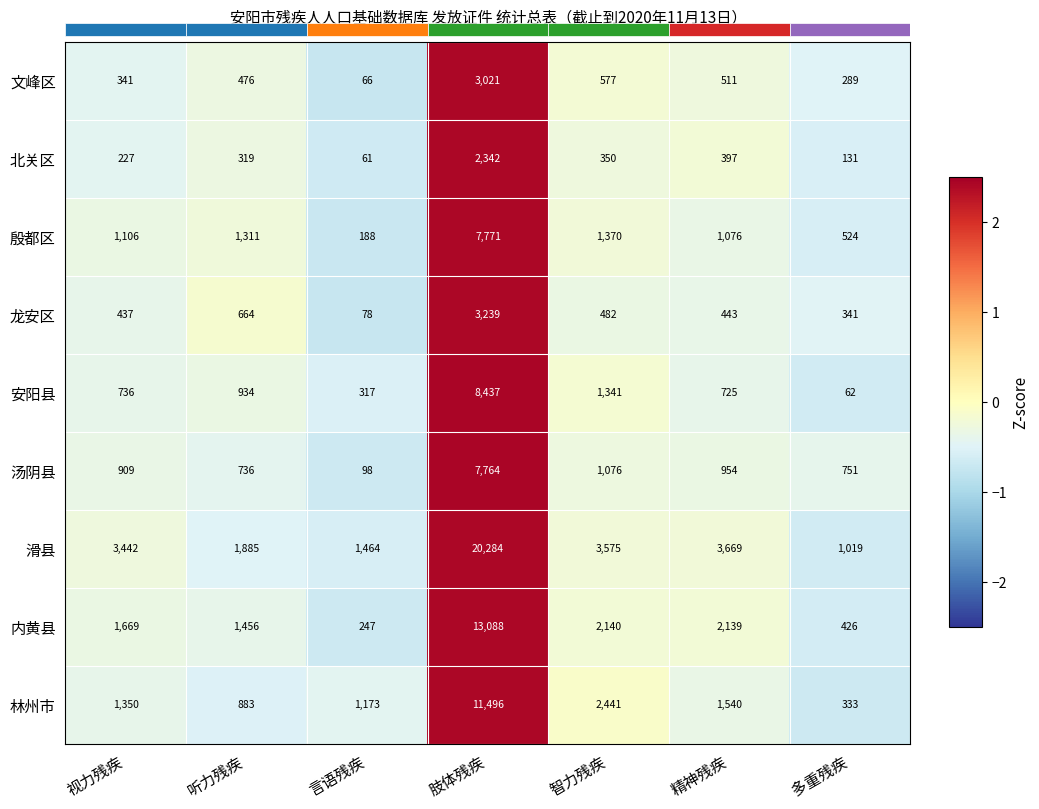

Is it true that 汤阴县 equals -0.6 at 视力残疾?

False